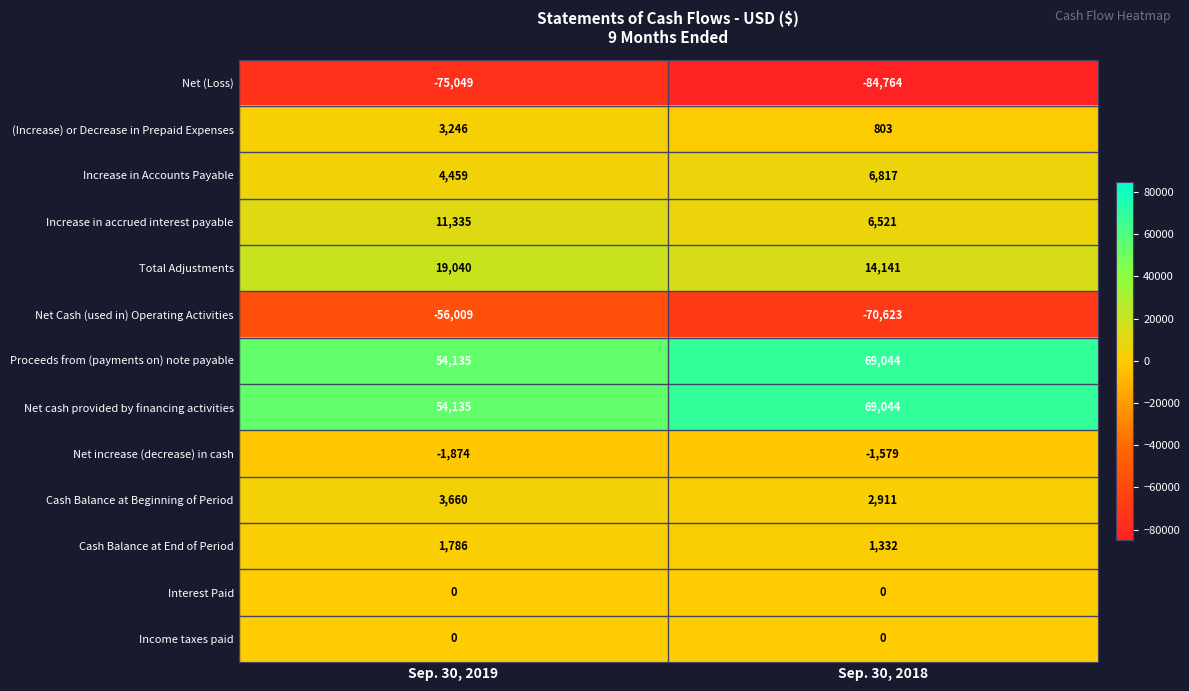

Rank the categories by Increase in accrued interest payable value from lowest to highest.

Sep. 30, 2018, Sep. 30, 2019